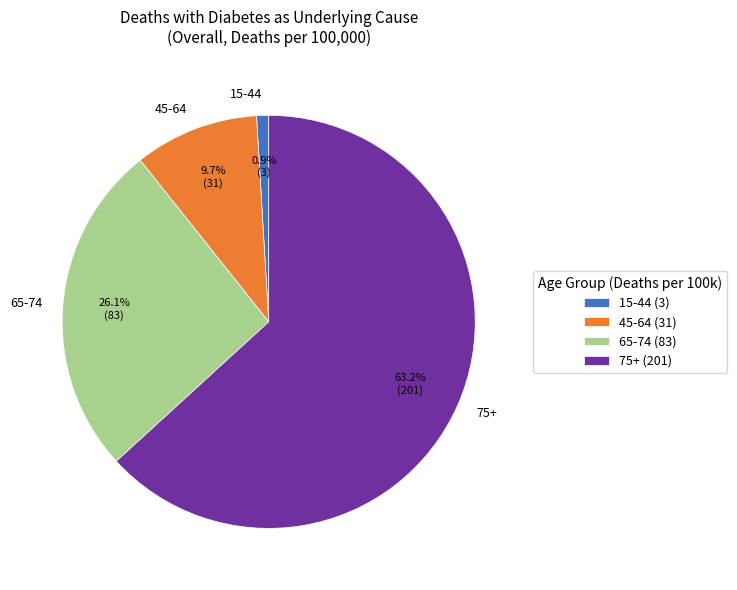

True or false: 45-64 accounts for 15% of the total.

False